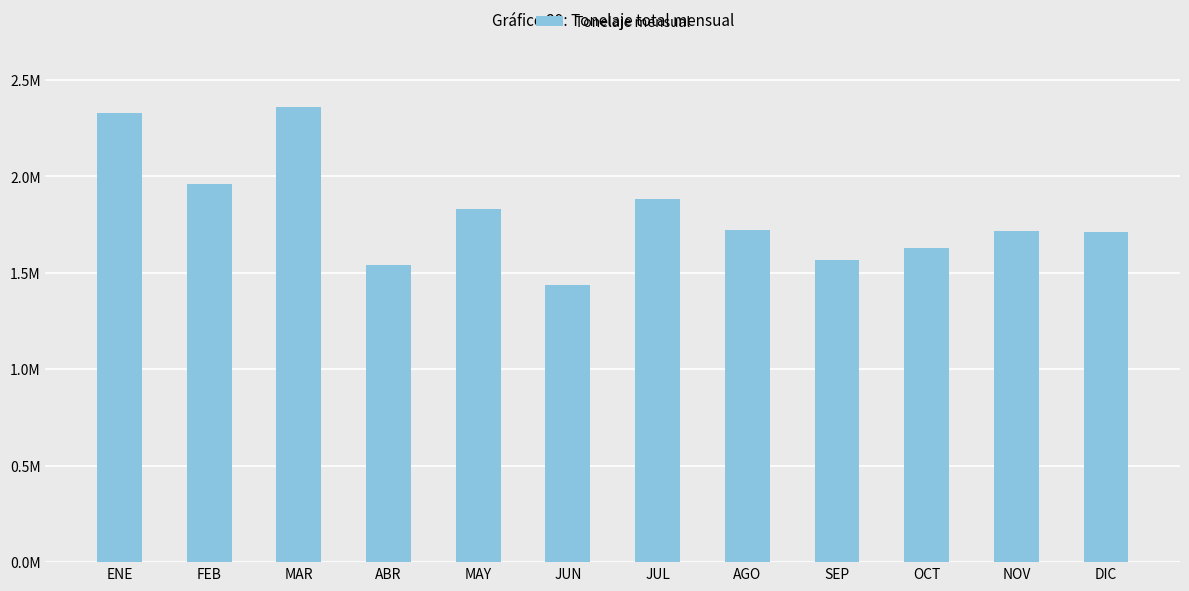

What is the difference between the second highest and minimum values?

893458.6